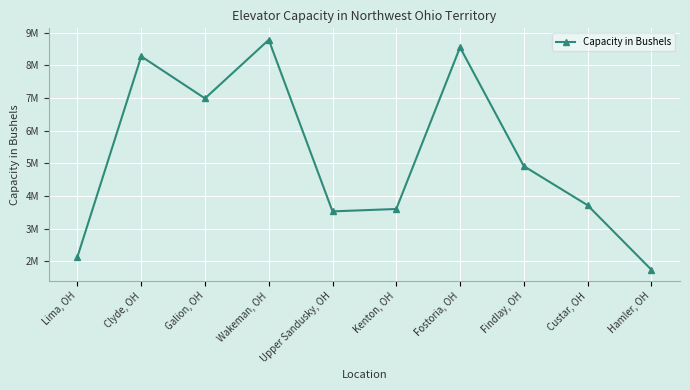

Is this an area chart (filled region under the line)?

No